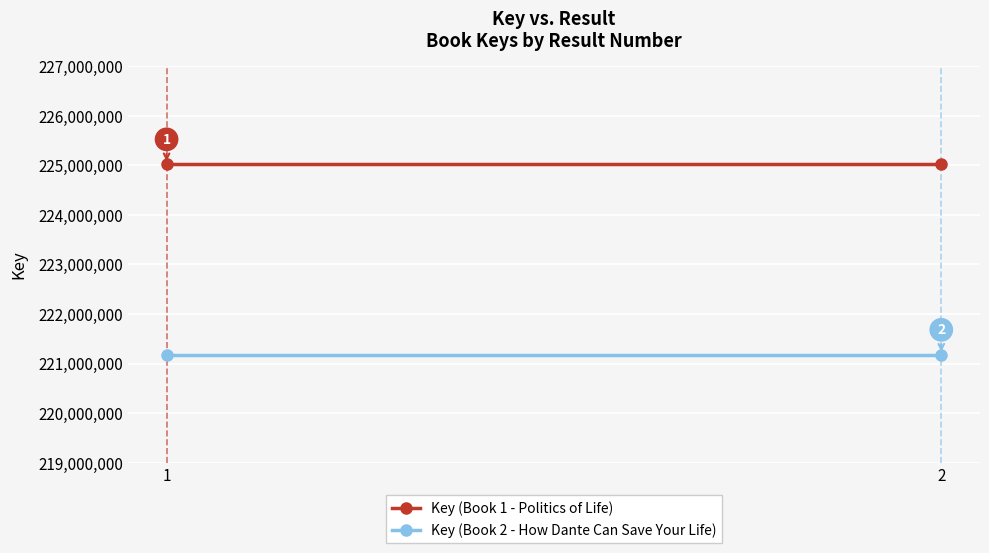

What is the spread (max minus min) of values at 1?

3841990